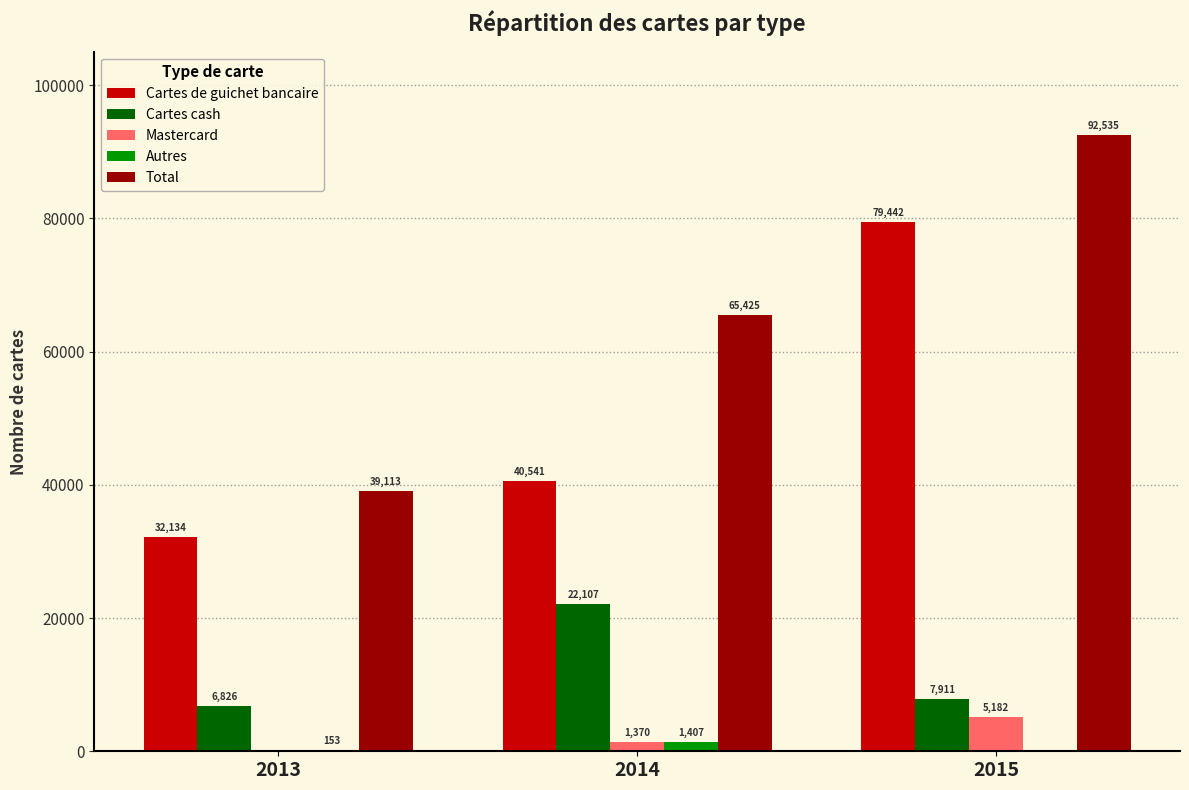

Between 2013 and 2014, which series saw the biggest shift?

Total